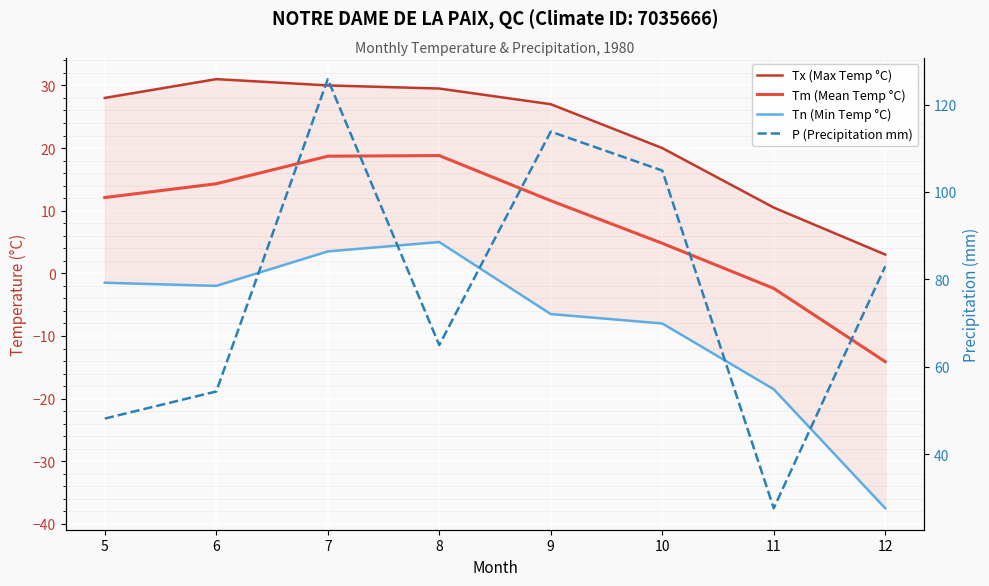

What is the lowest value of the P (Precipitation mm) series?

27.7